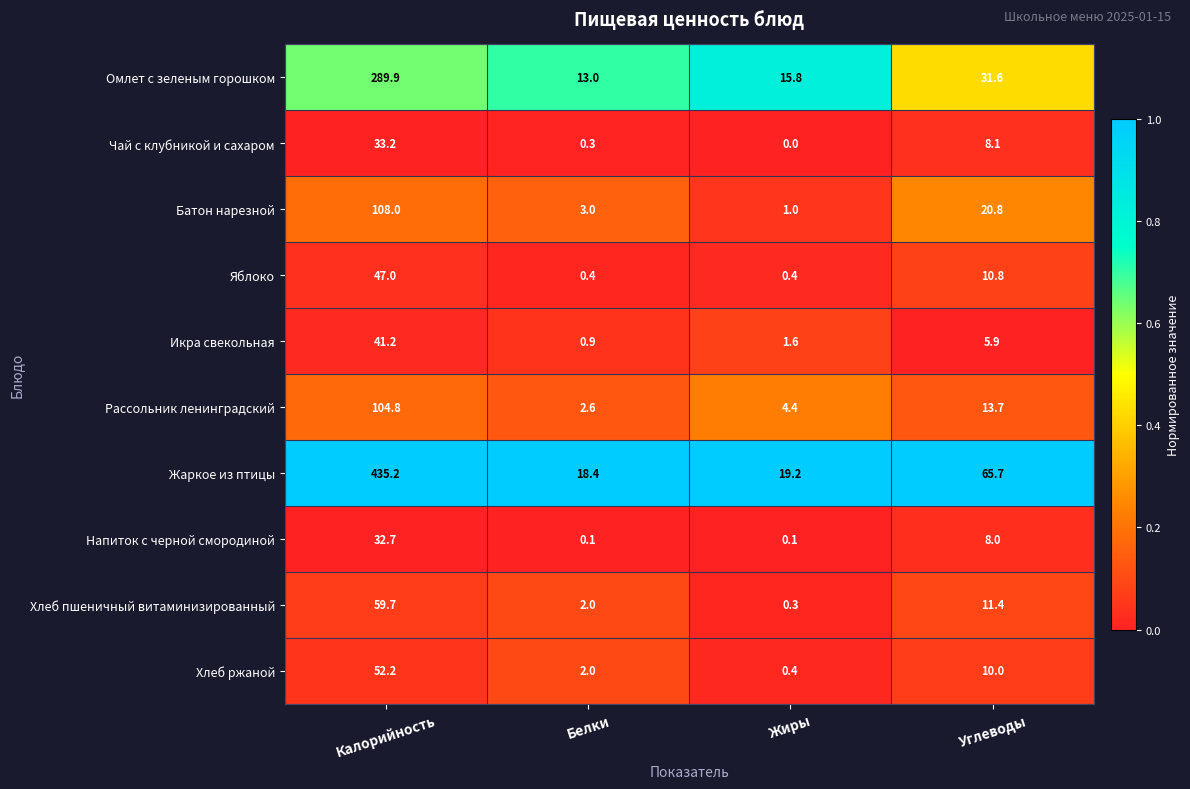

Where does the Омлет с зеленым горошком series first go above 31?

Калорийность